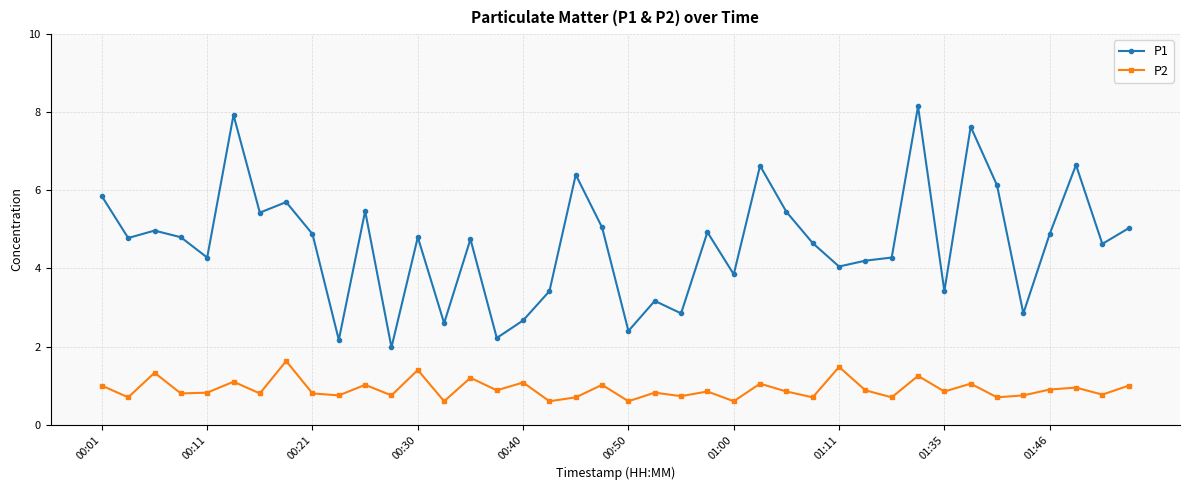

How many values in the P1 series exceed 4?

28